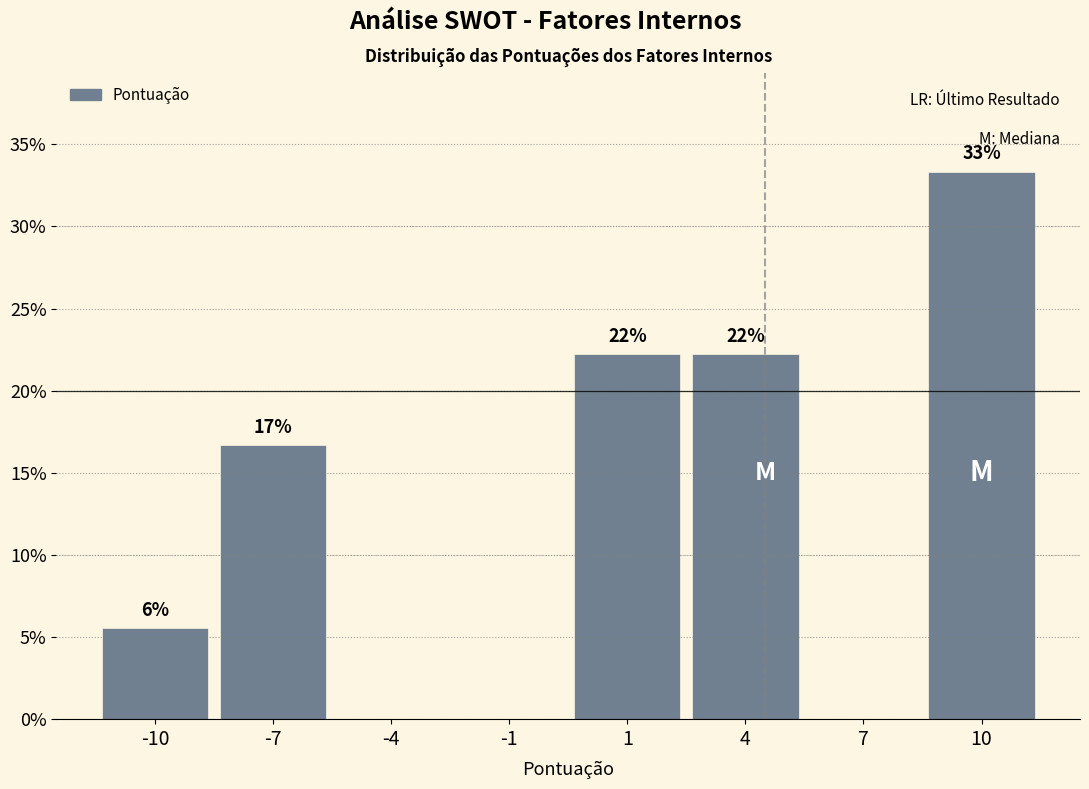

Are the bars horizontal?

No